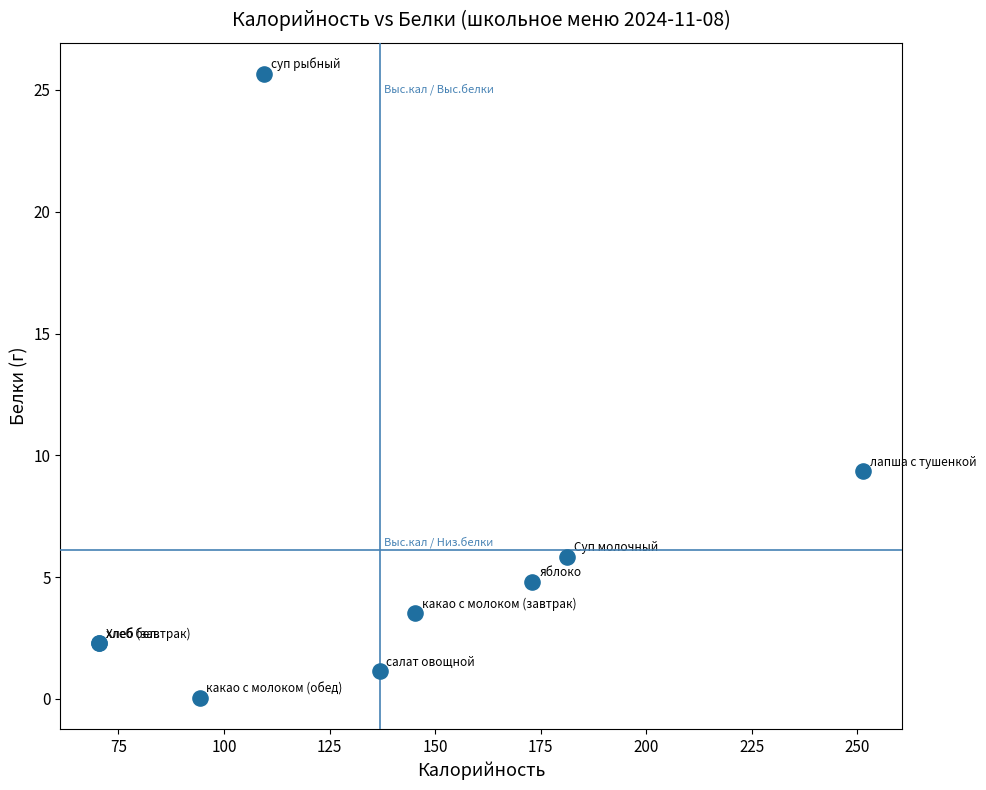

What Y value in the scatter plot is closest to 12?

9.3